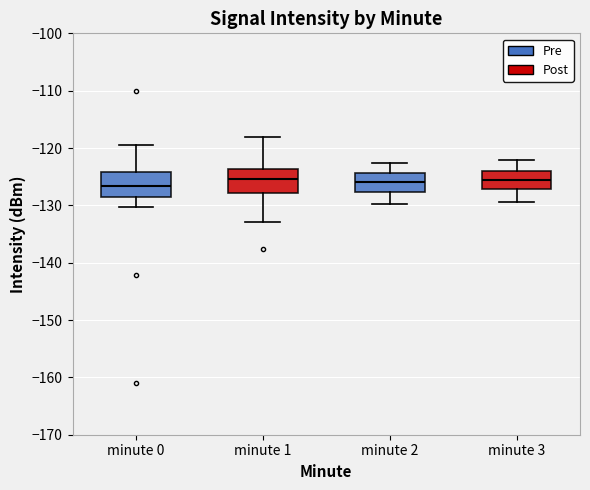

Where is the lower edge of the box for minute 0 on the y-axis? The values are not printed on the chart, so give them approximately, as read against the axis.

-129